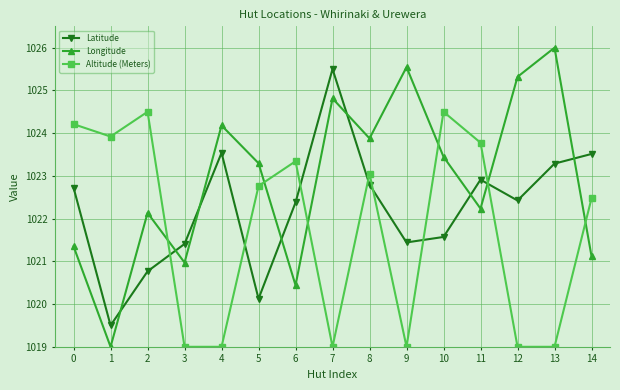

Reading left to right, list all the values displayed in this chart.

Latitude: 0=1022.7	1=1019.5	2=1020.8	3=1021.4	4=1023.5	5=1020.1	6=1022.4	7=1025.5	8=1022.8	9=1021.4	10=1021.6	11=1022.9	12=1022.4	13=1023.3	14=1023.5
Longitude: 0=1021.4	1=1019.0	2=1022.1	3=1021.0	4=1024.2	5=1023.3	6=1020.4	7=1024.8	8=1023.9	9=1025.5	10=1023.4	11=1022.2	12=1025.3	13=1026.0	14=1021.1
Altitude (Meters): 0=1024.2	1=1023.9	2=1024.5	3=1019.0	4=1019.0	5=1022.8	6=1023.3	7=1019.0	8=1023.1	9=1019.0	10=1024.5	11=1023.8	12=1019.0	13=1019.0	14=1022.5